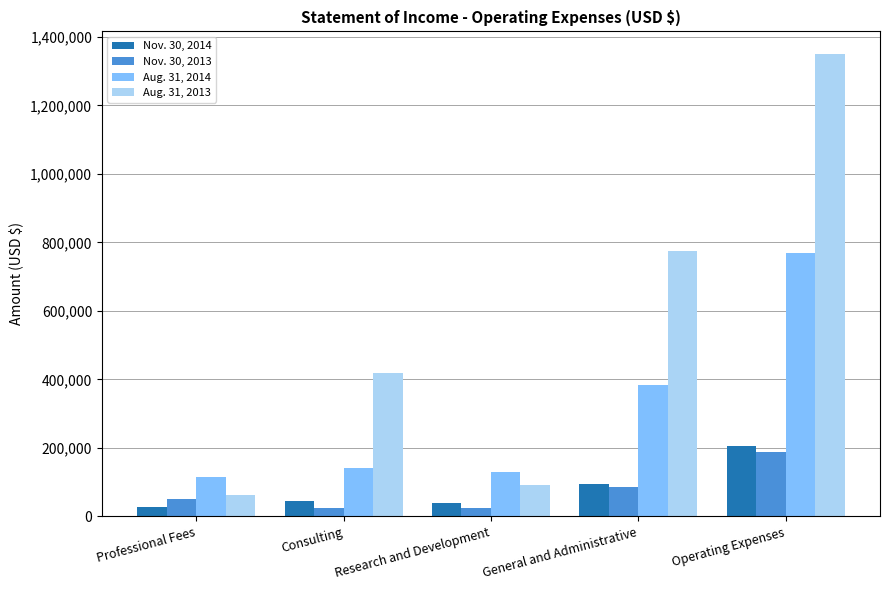

Is it true that Aug. 31, 2014 equals 140364 at Consulting?

True